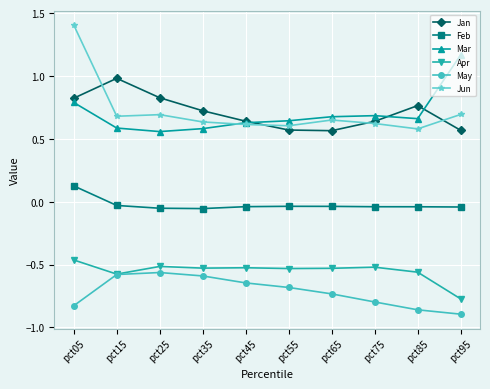

Between pct05 and pct45, which series saw the biggest shift?

Jun